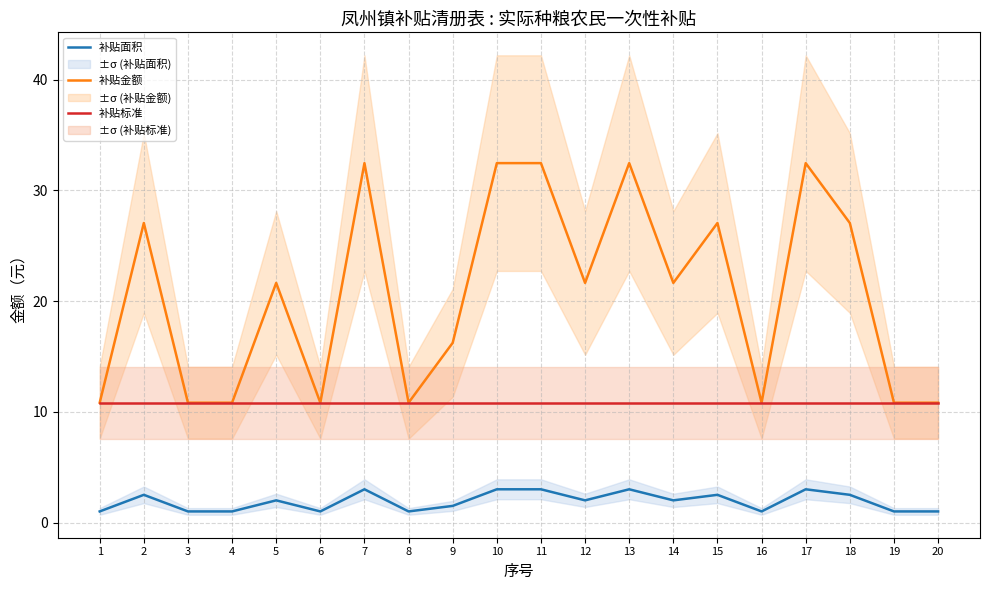

List the series in order of their overall mean, lowest first.

补贴面积, 补贴标准, 补贴金额